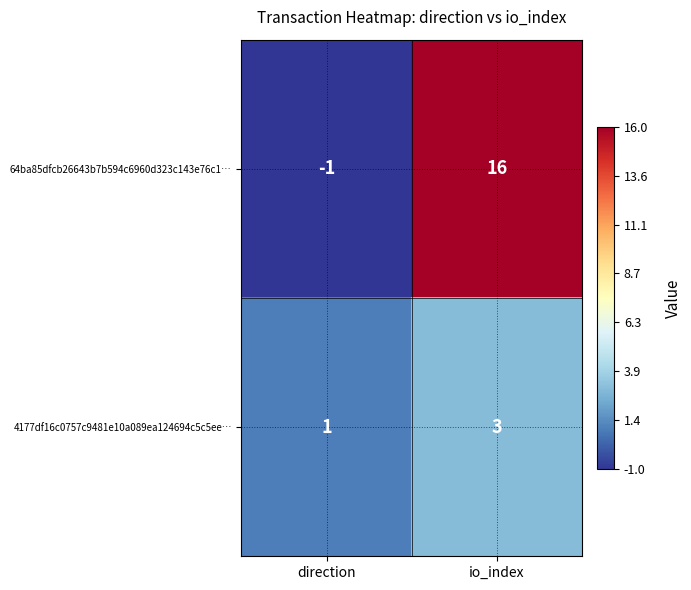

What is the approximate value of 64ba85dfcb26643b7b594c6960d323c143e76c1… at io_index, to the nearest 5?

15